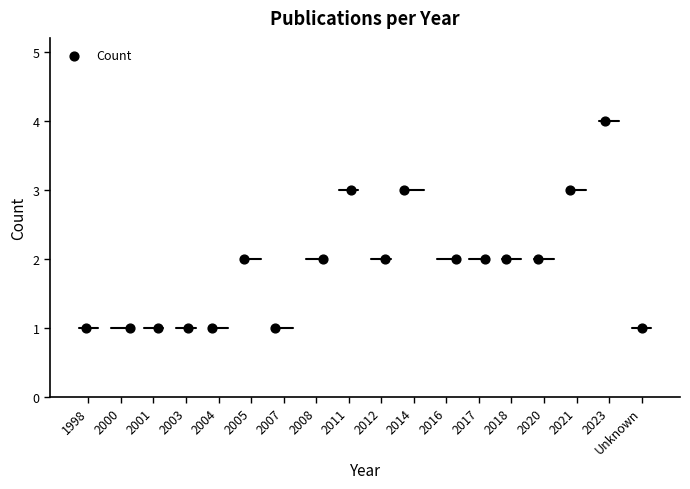

What is the range of Y values (max minus min)?

3